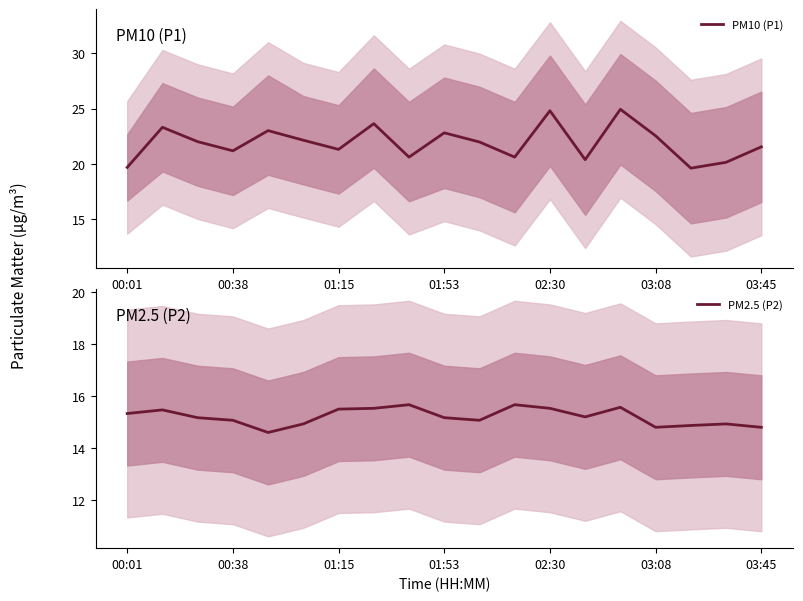

Which series has the largest total across all categories?

PM10 (P1)